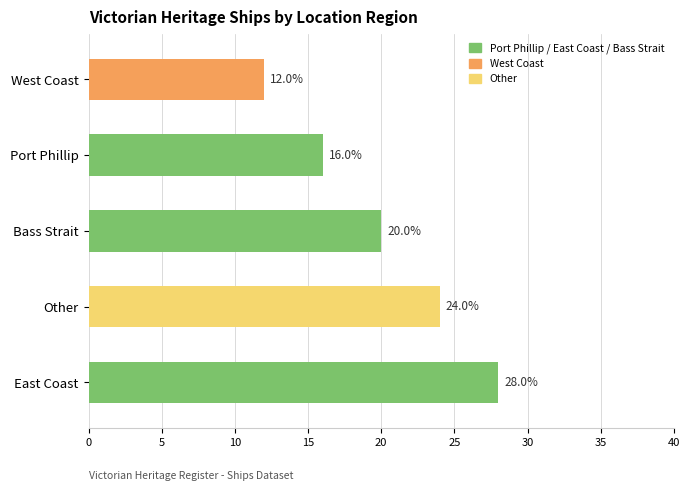

What is the change in value from Other to Bass Strait?

-4.0